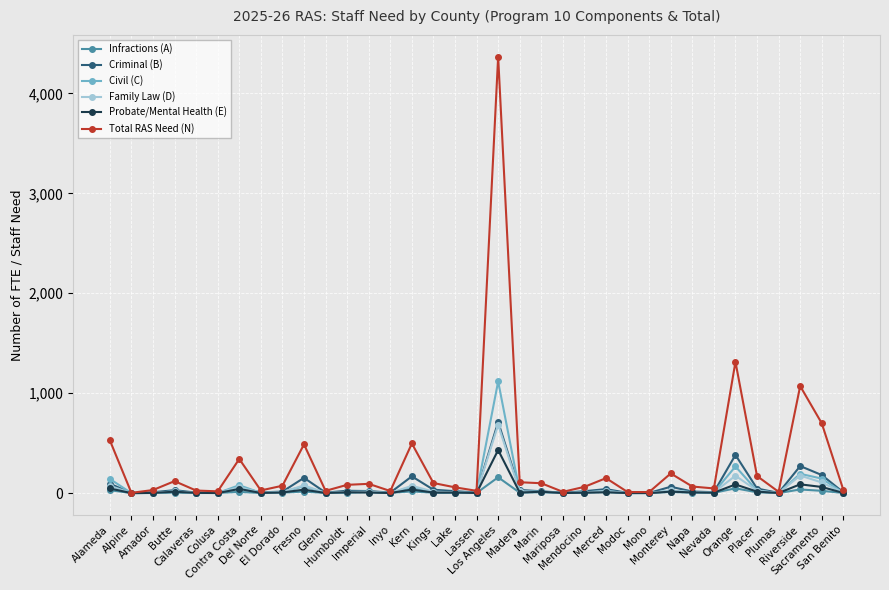

What is the value of the Total RAS Need (N) point at the 1st from the left?

529.0